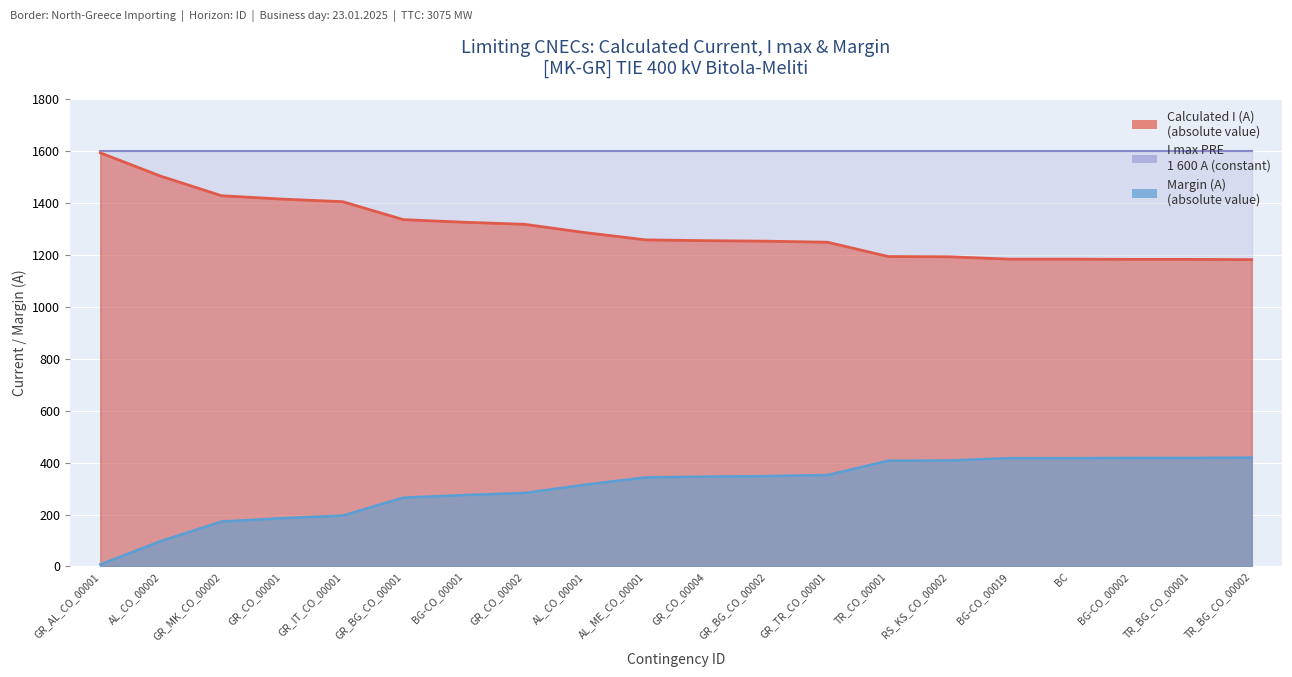

The value of Calculated I (A) at GR_CO_00004 is 2106. True or false?

False